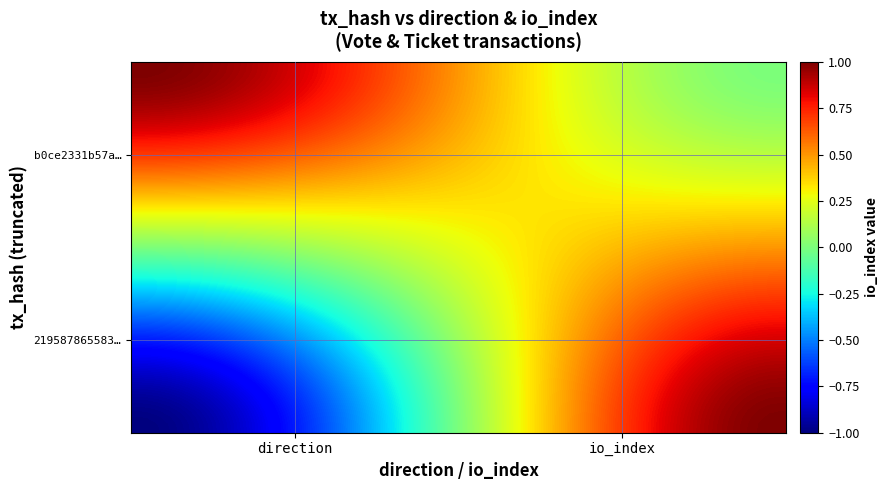

At how many categories does at least one series exceed 0?

2